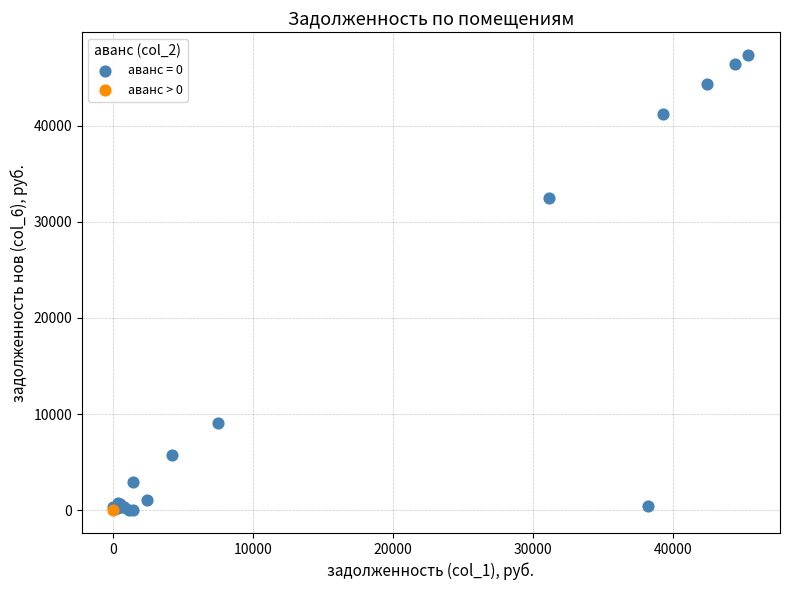

What are all the series names shown in the legend?

аванс = 0, аванс > 0